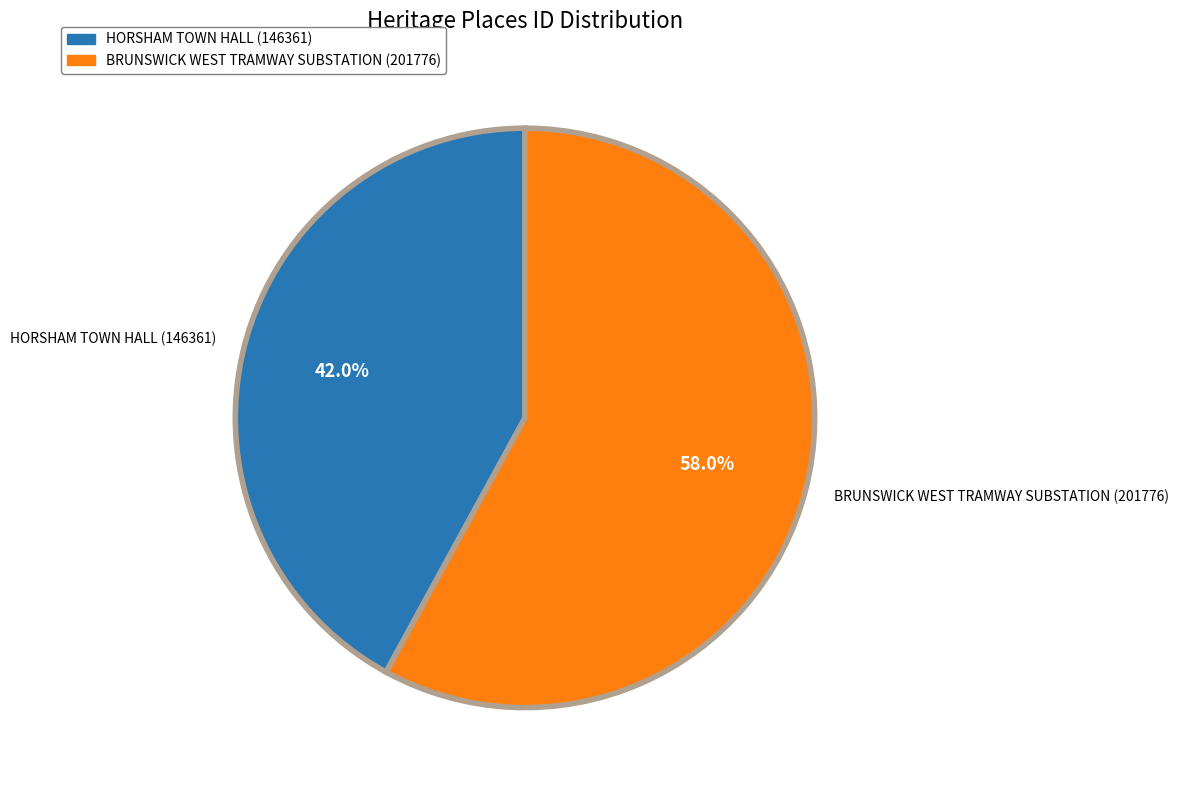

Do HORSHAM TOWN HALL (146361) and BRUNSWICK WEST TRAMWAY SUBSTATION (201776) together represent more than half of the pie?

Yes